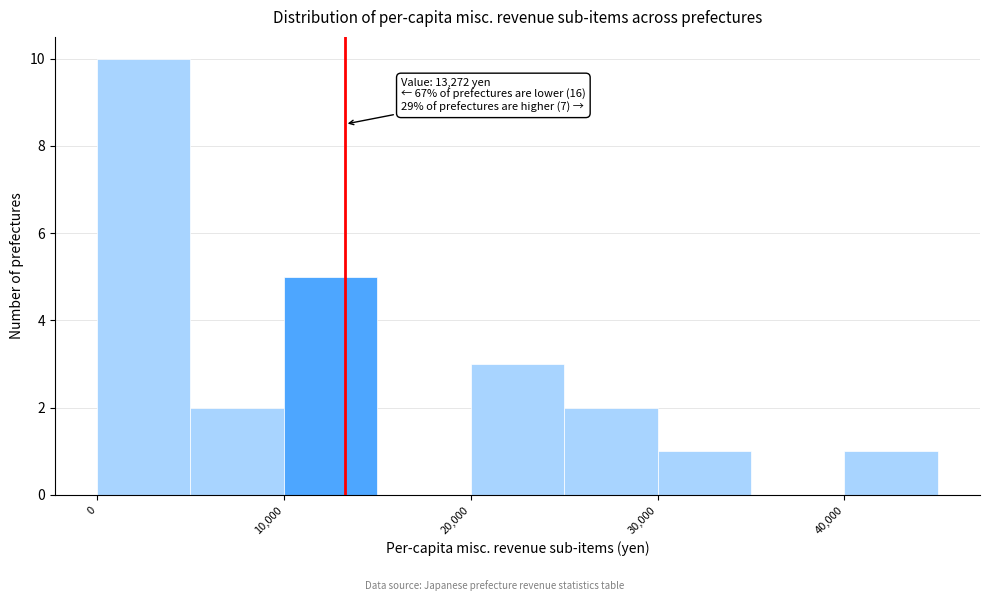

Which range on the x-axis has the tallest bar?

0 to 5000